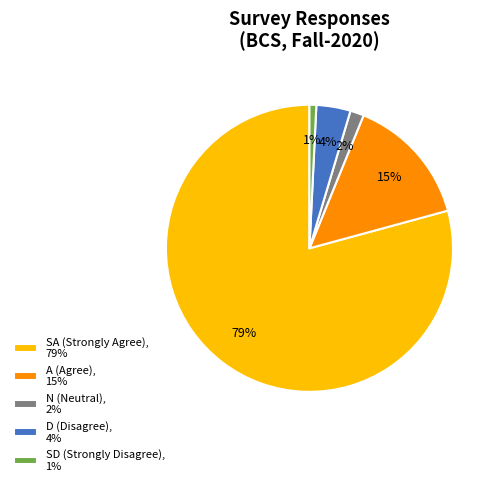

To the nearest percent, what is the average slice percentage?

20%